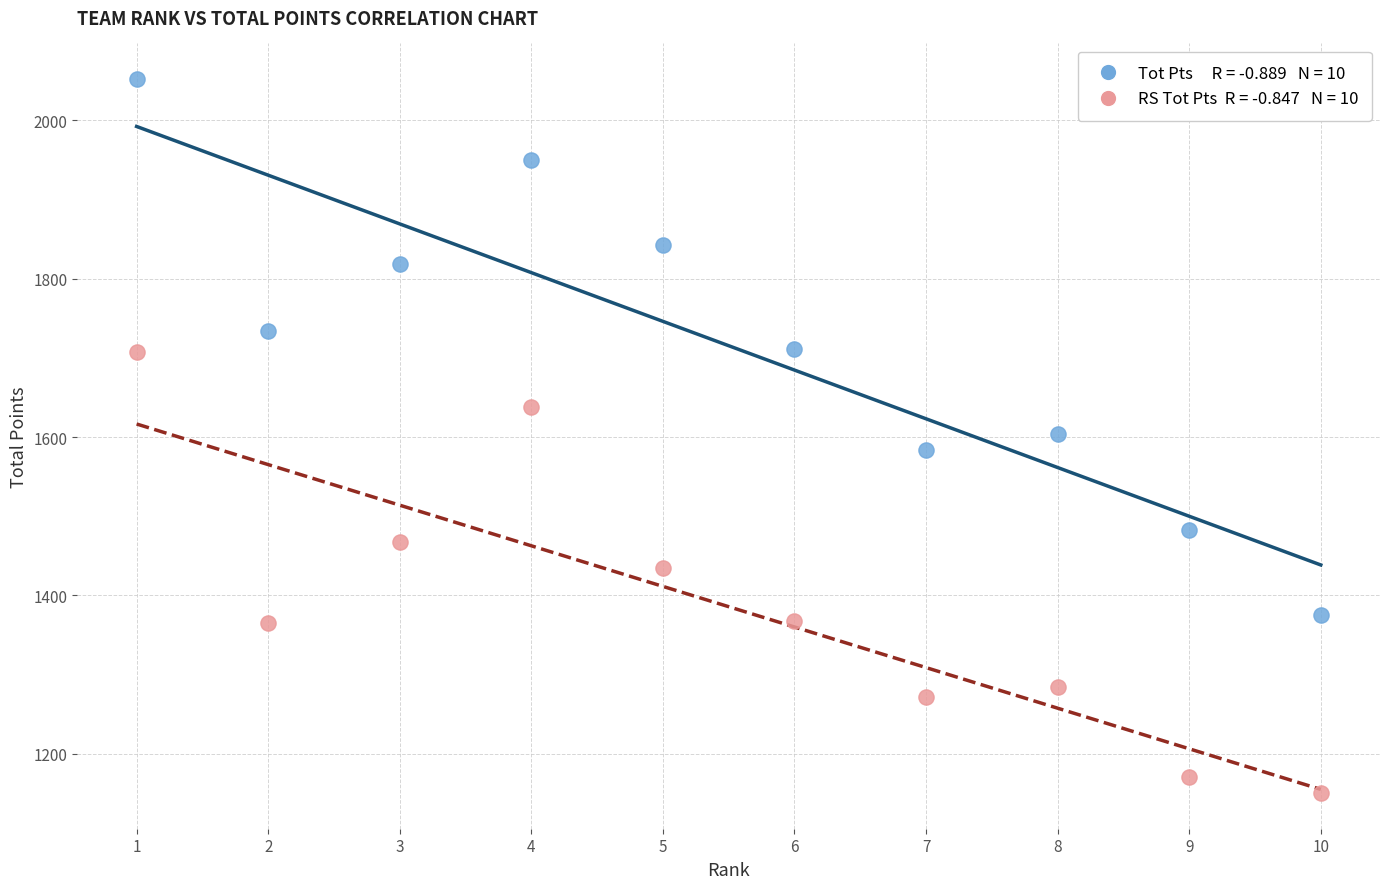

Across all data points, what is the range of Y values (max minus min)?

901.7